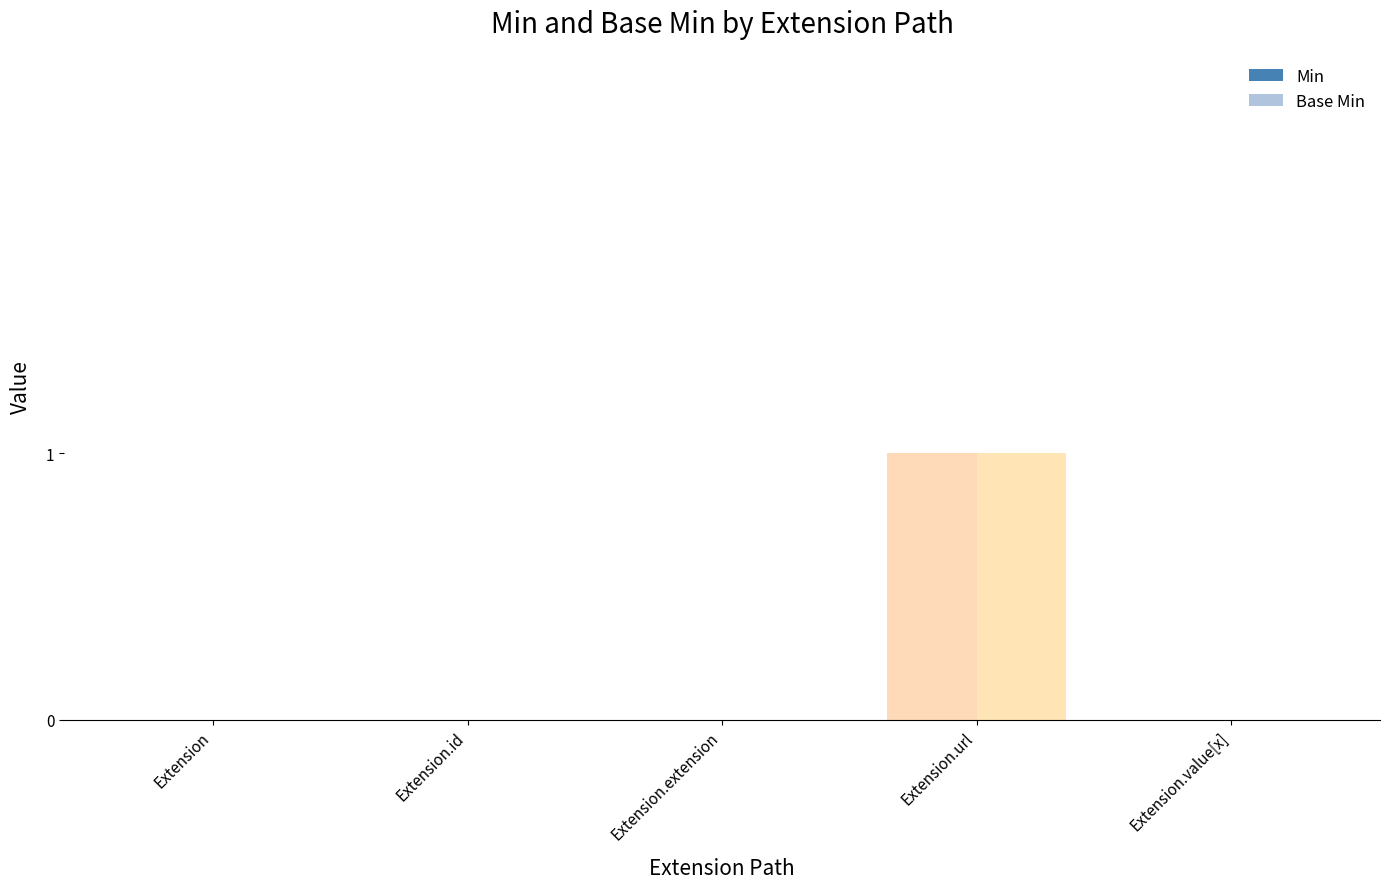

The Base Min series shows 0 at Extension.id. True or false?

True